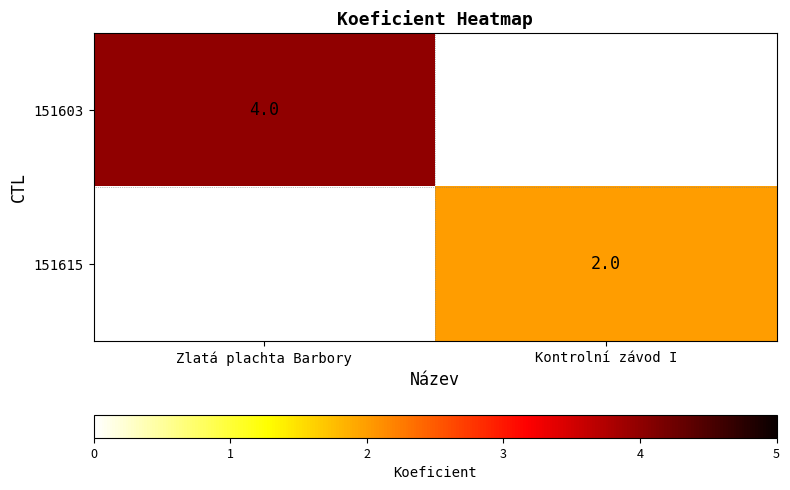

The value of 151615 at Kontrolní závod I is 1. True or false?

False